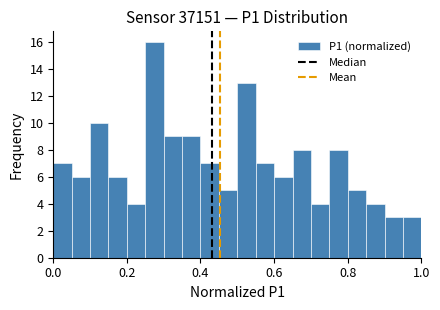

Around what value on the x-axis is the tallest bar? Give the approximate position of its centre, as read against the axis.

0.28